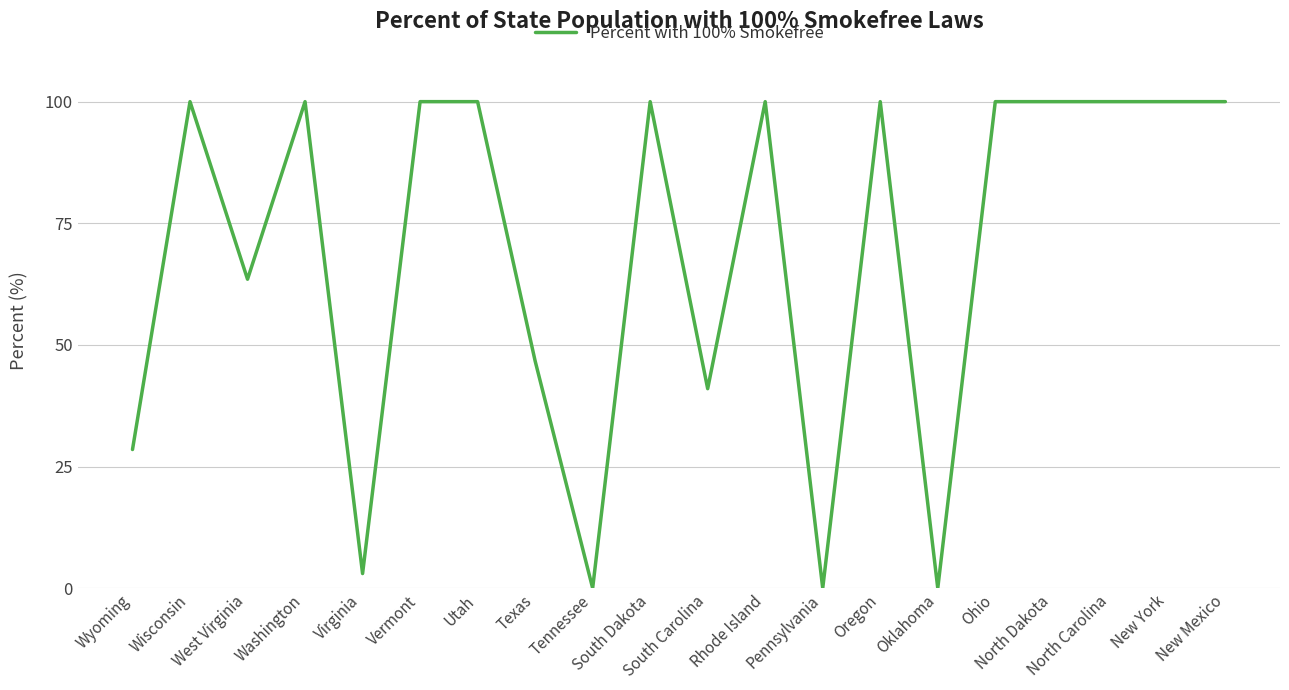

Is this an area chart (filled region under the line)?

No